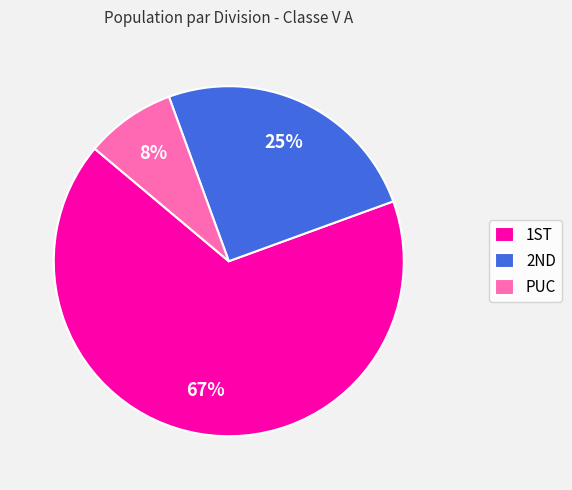

To the nearest percent, what portion does PUC represent?

8%